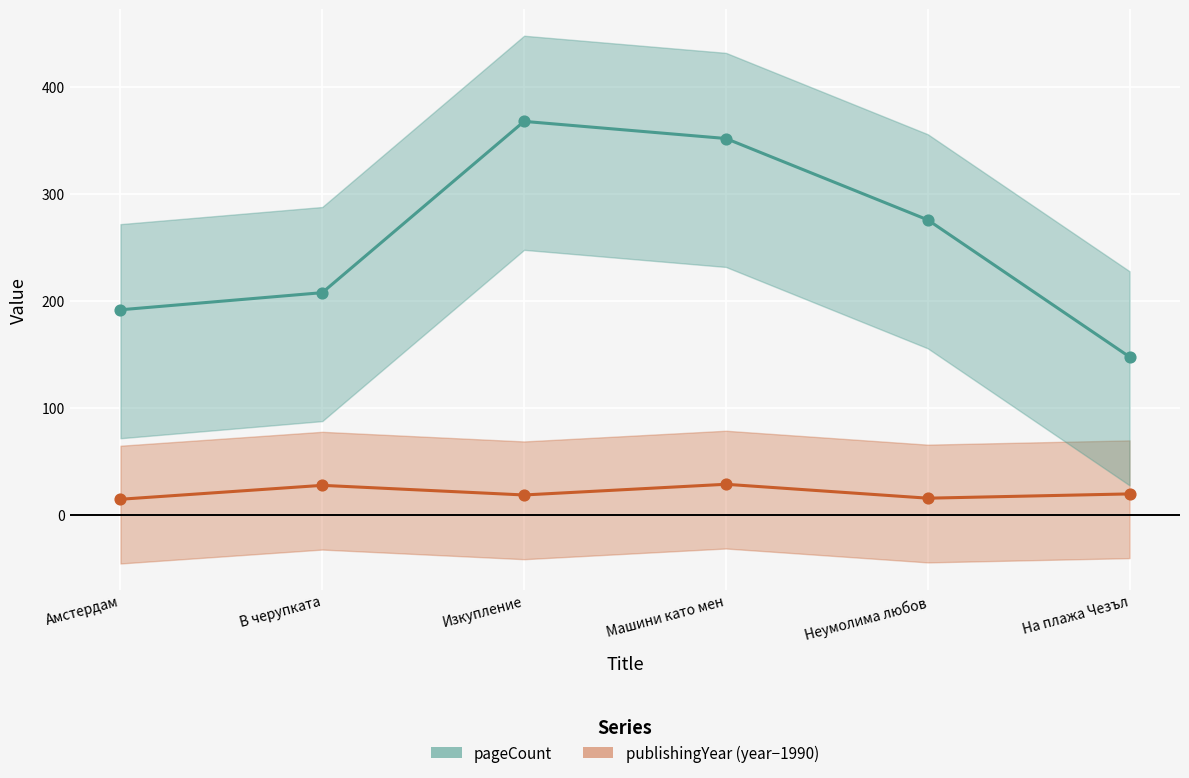

At how many categories does at least one series exceed 60?

6